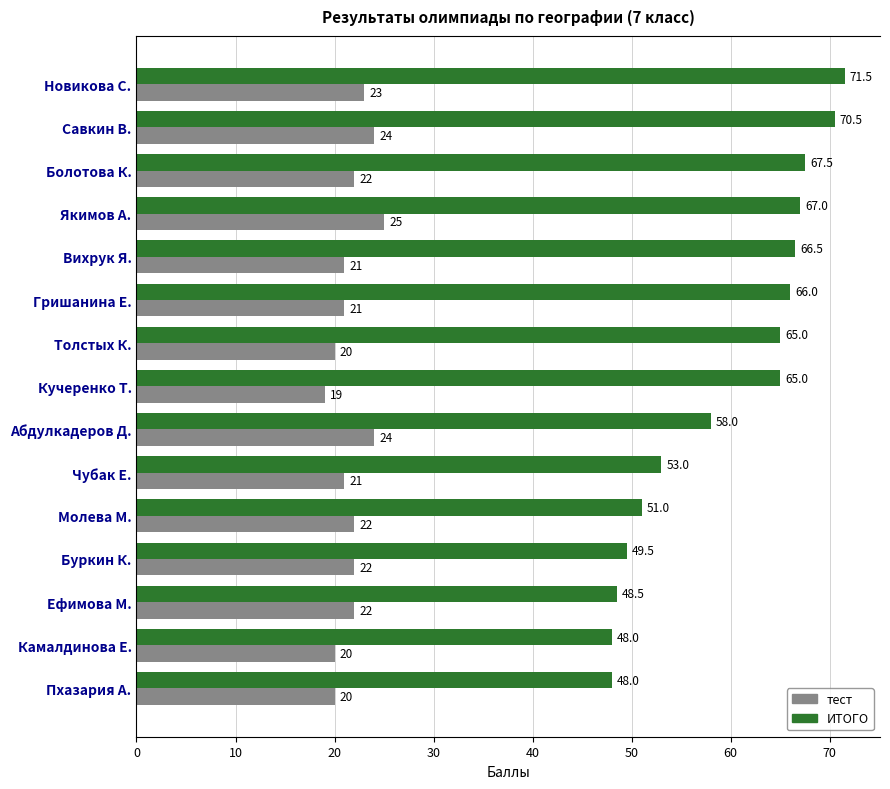

Which series has the largest range (max minus min)?

ИТОГО